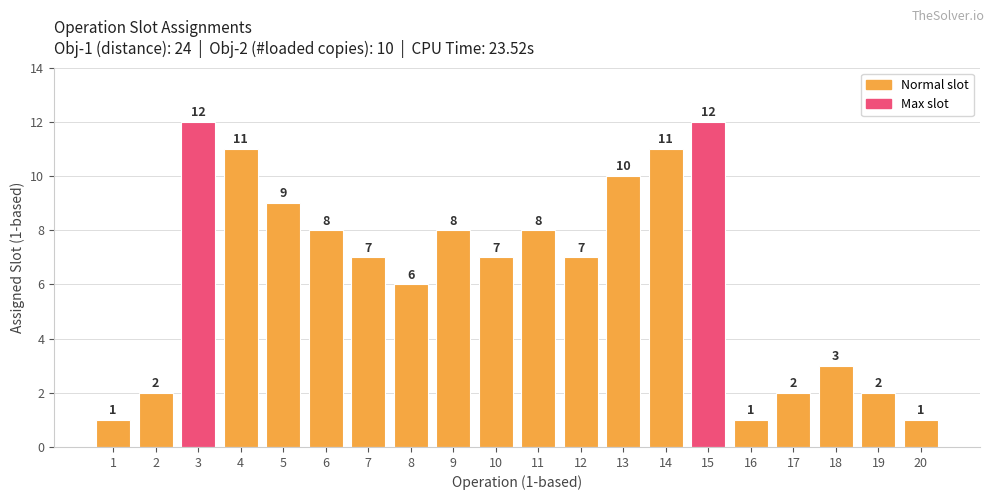

What is the greatest value displayed?

12